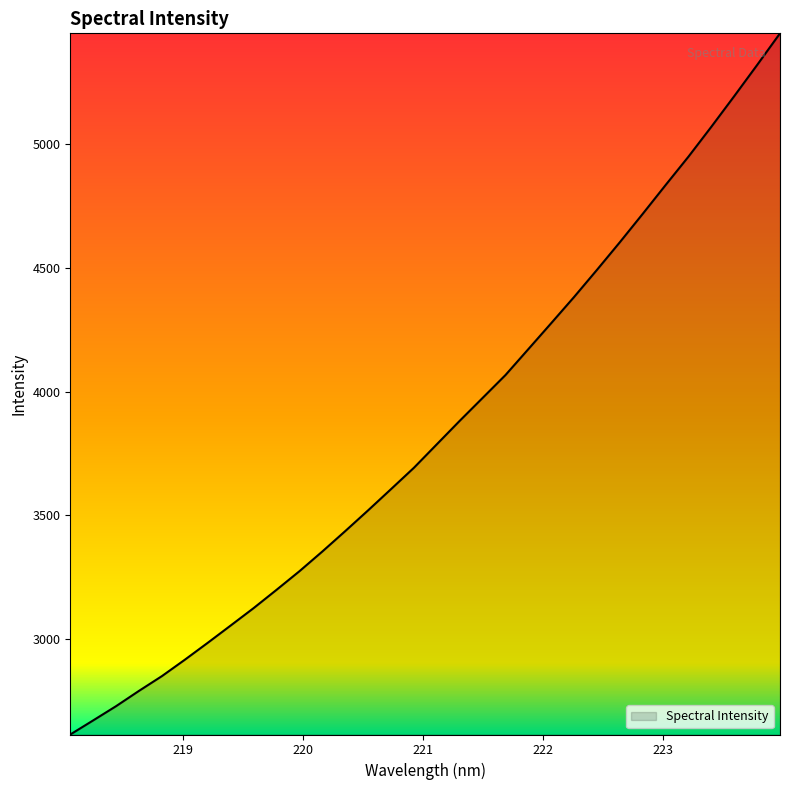

What is the difference between the maximum and minimum values?

2830.4